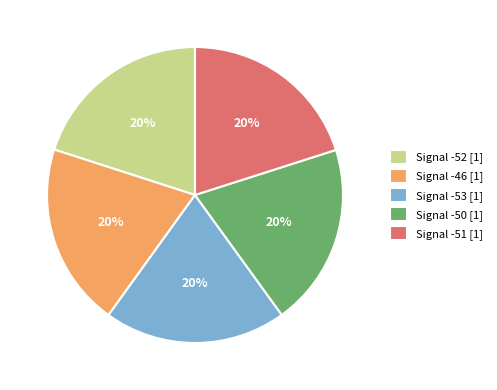

What is the ratio of the value at Signal -53 [1] to the value at Signal -51 [1]?

1.0